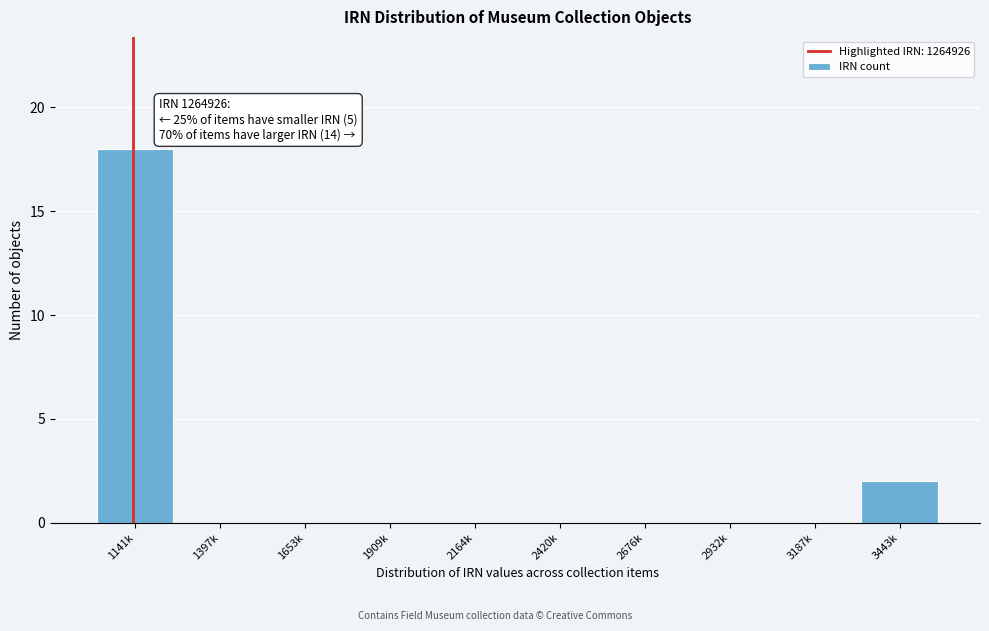

Reading left to right, transcribe all the data shown in this chart.

1141k=18	1397k=0	1653k=0	1909k=0	2164k=0	2420k=0	2676k=0	2932k=0	3187k=0	3443k=2